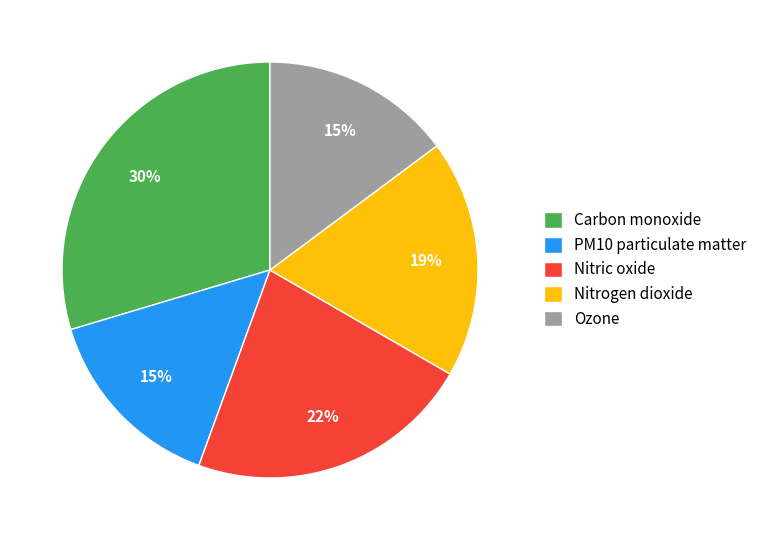

To the nearest percent, what is the difference between the largest and smallest slice percentages?

15%